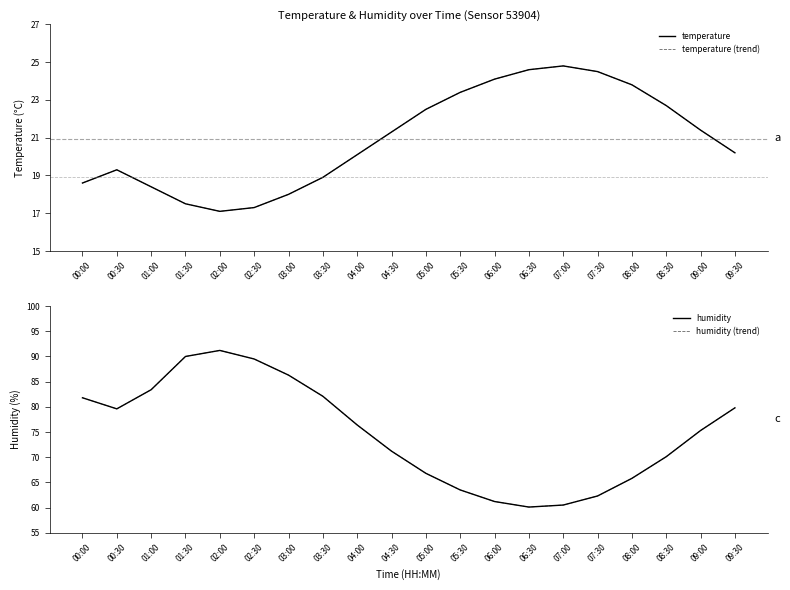

Which category has the lowest value in the humidity series?

06:30